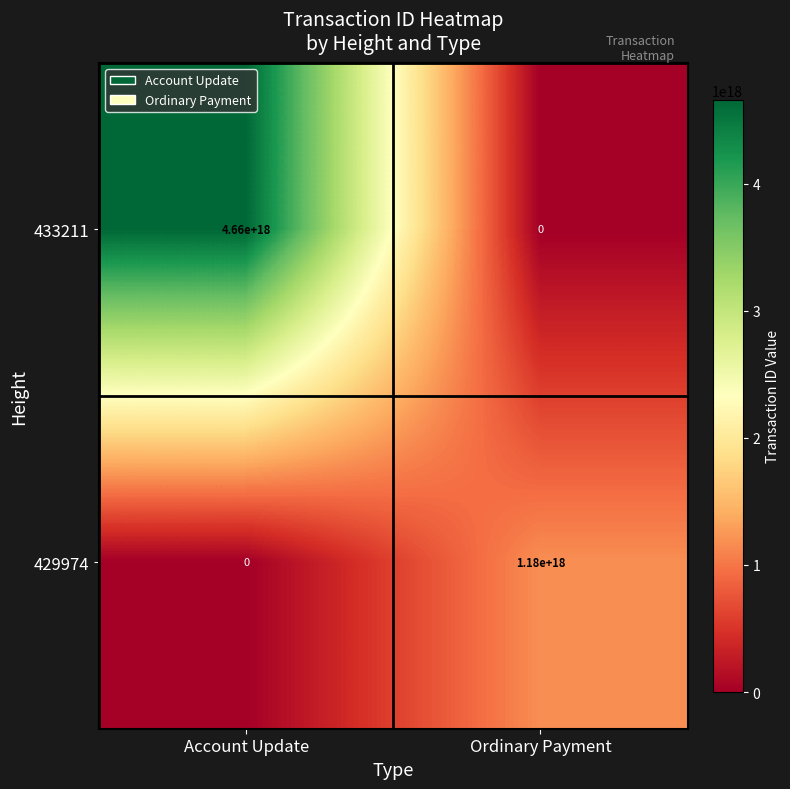

List the series in order of their overall mean, lowest first.

429974, 433211